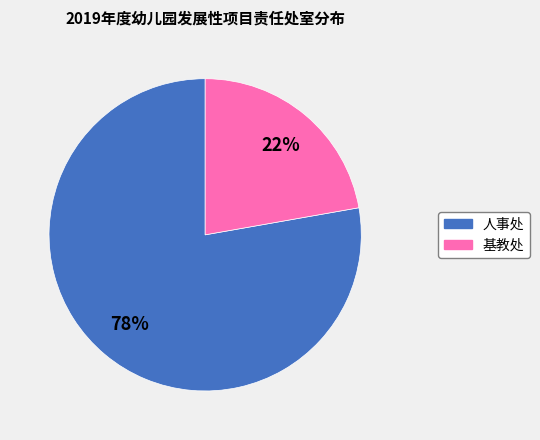

Which category accounts for the majority?

人事处